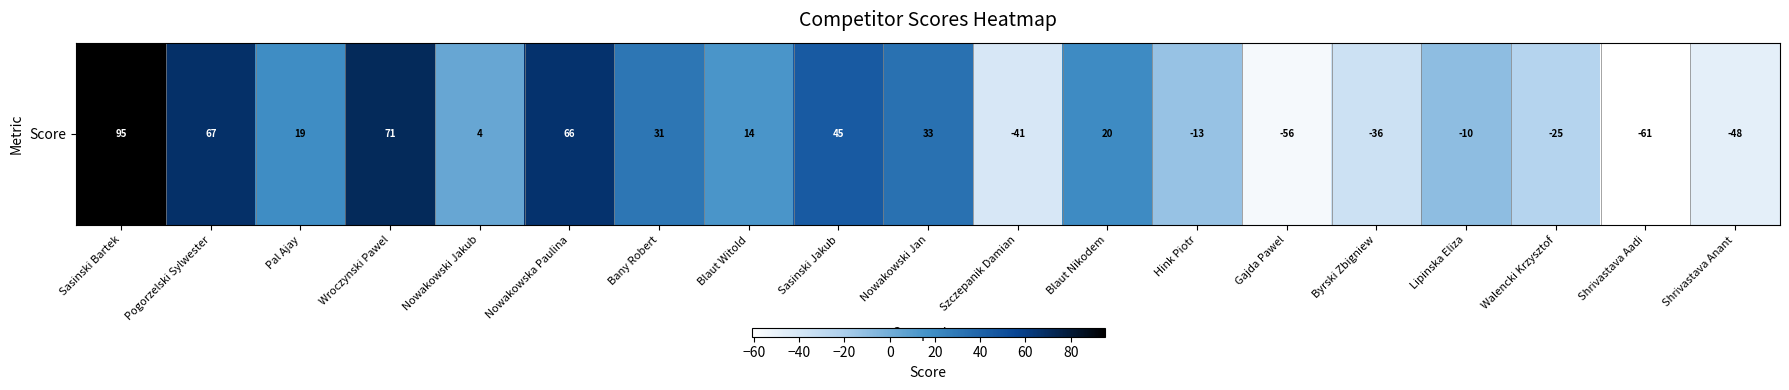

What is the smallest value displayed?

-61